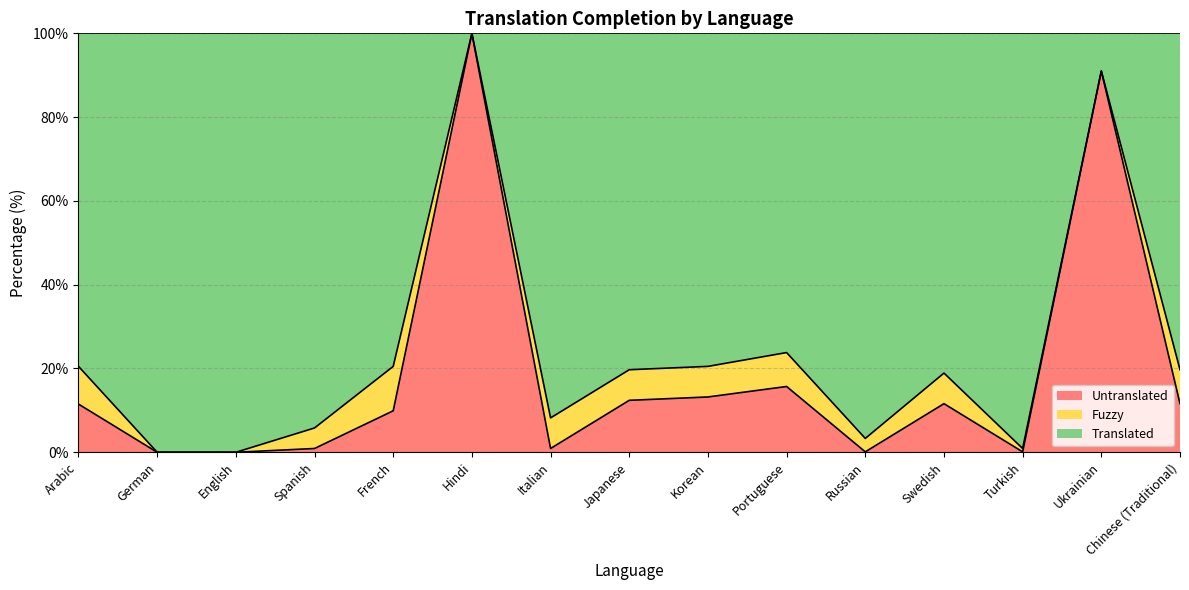

Rank the categories by value from lowest to highest.

German, English, Turkish, Russian, Spanish, Italian, Swedish, Japanese, Chinese (Traditional), Arabic, French, Korean, Portuguese, Ukrainian, Hindi